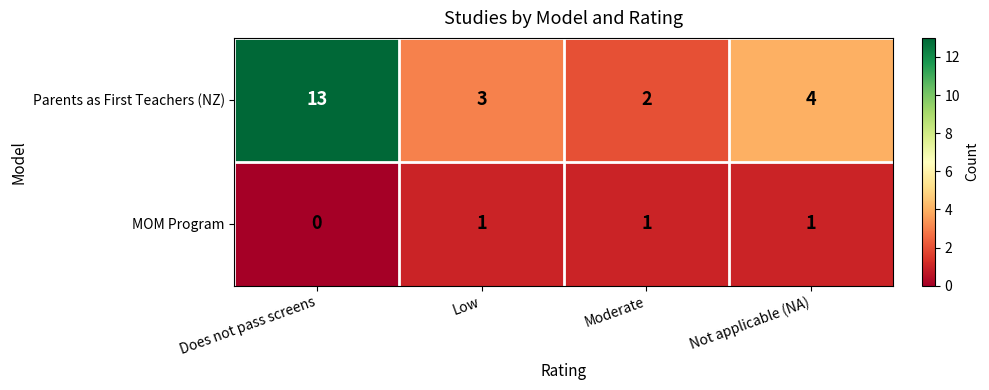

What is the approximate value of Parents as First Teachers (NZ) at Not applicable (NA), to the nearest 5?

5